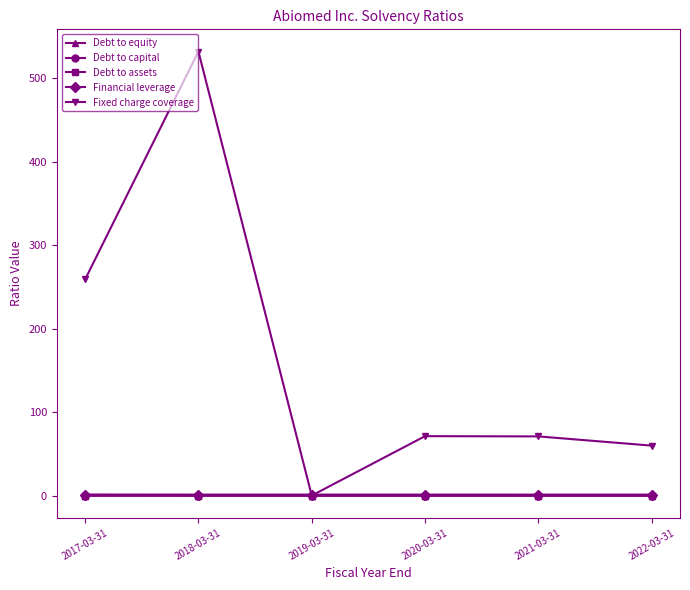

The Fixed charge coverage series shows -281.2 at 2019-03-31. True or false?

False